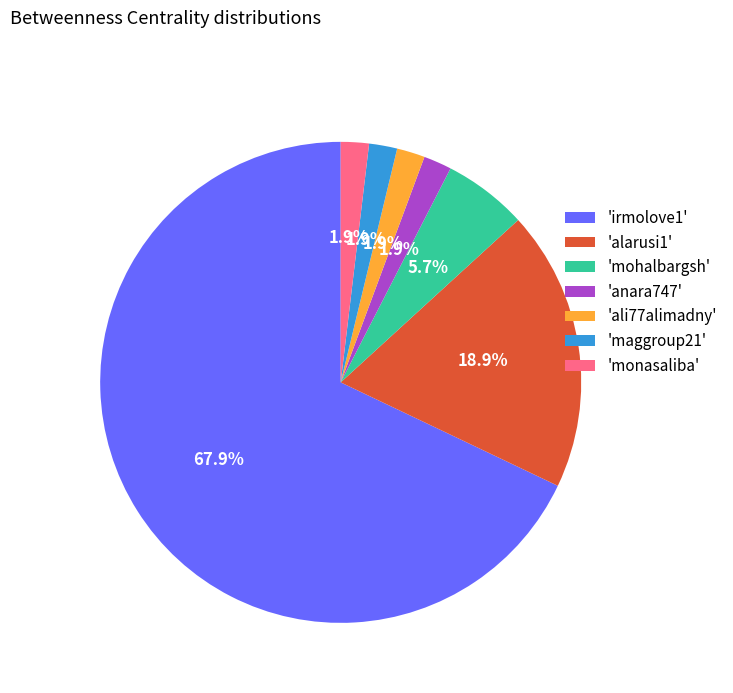

Which slice is the largest?

'irmolove1'